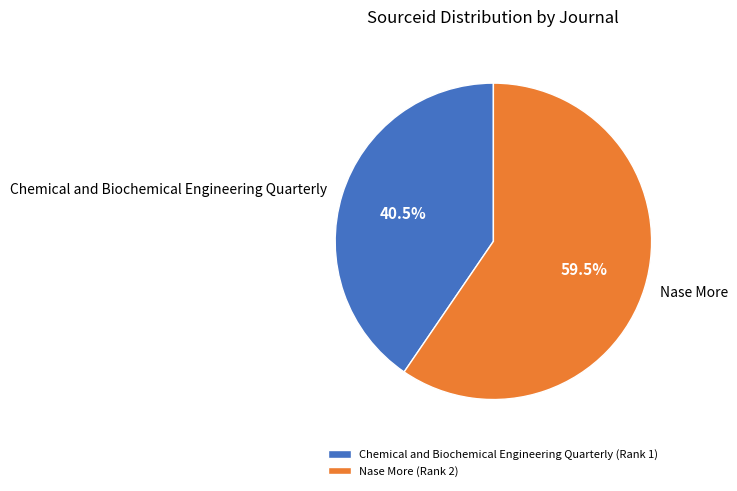

Does Chemical and Biochemical Engineering Quarterly account for over 50% of the chart?

No